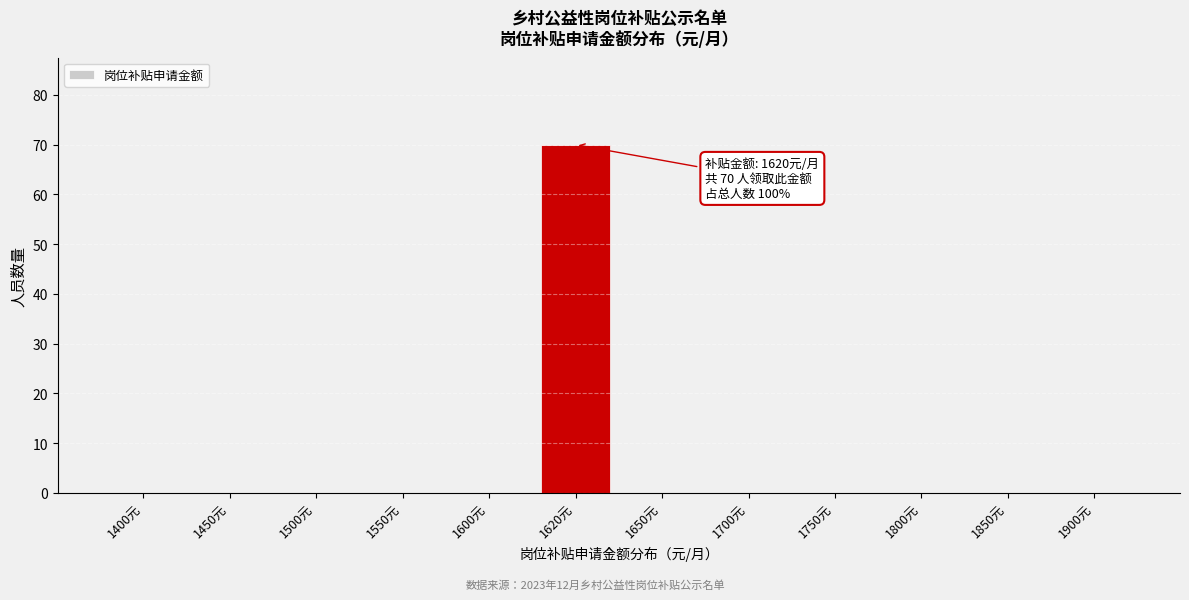

Reading left to right, list all the values displayed in this chart.

1400元=0	1450元=0	1500元=0	1550元=0	1600元=0	1620元=70	1650元=0	1700元=0	1750元=0	1800元=0	1850元=0	1900元=0